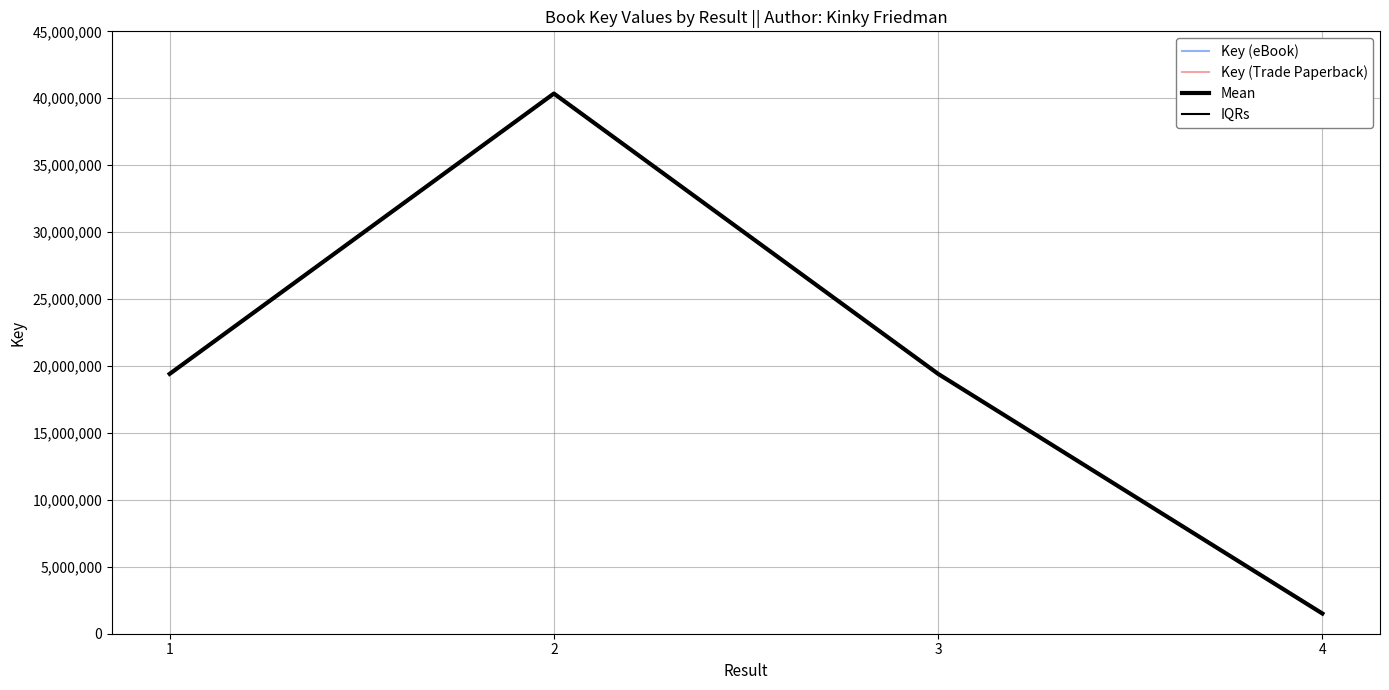

At how many categories does at least one series exceed 32521435?

1